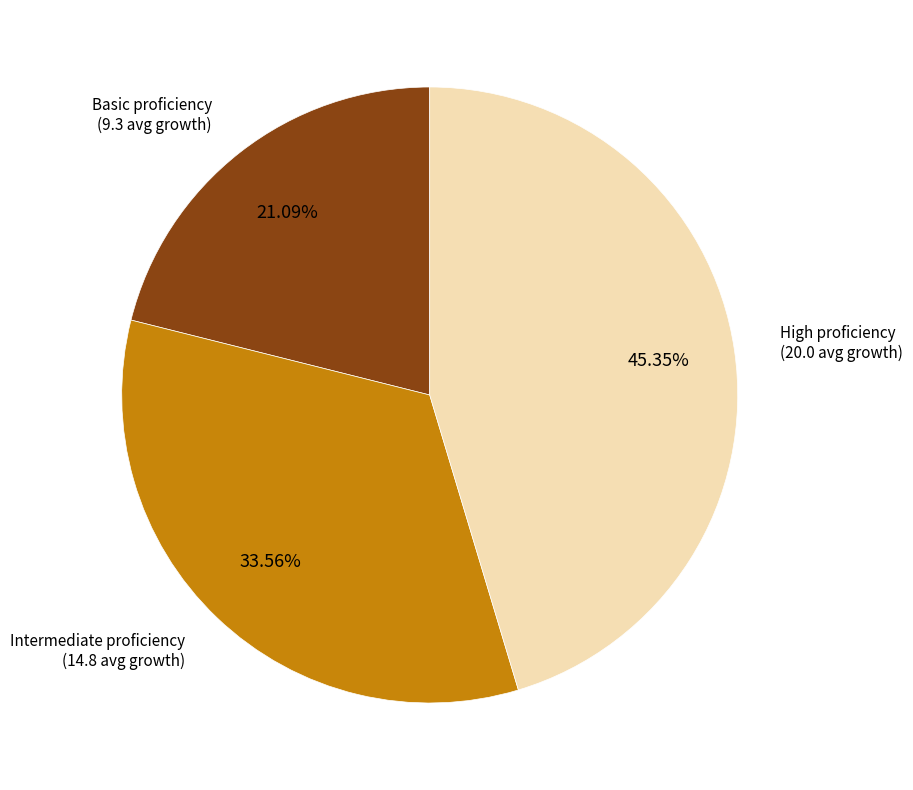

How many slices are in this pie chart?

3